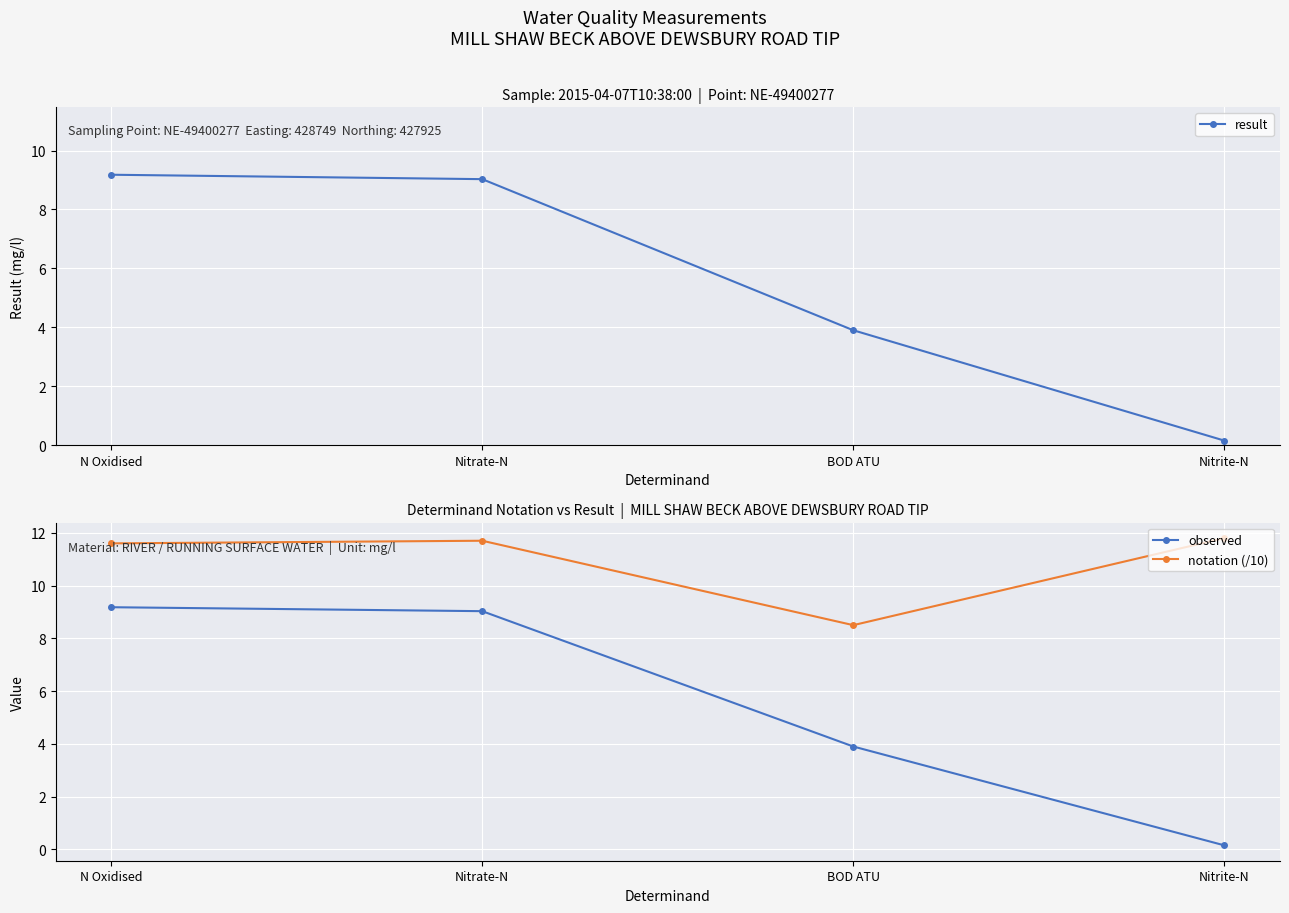

What is the average value of the observed series?

5.6